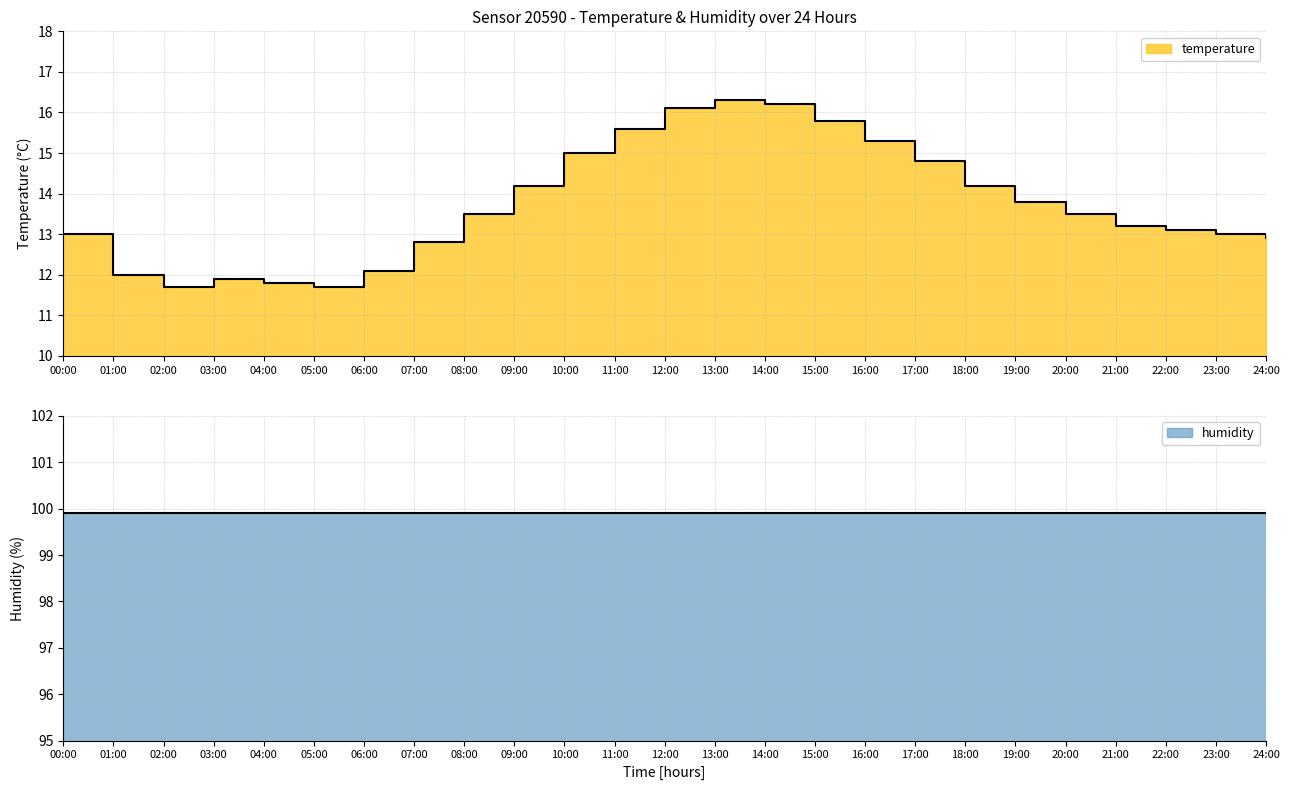

Where is the first local maximum?

03:00